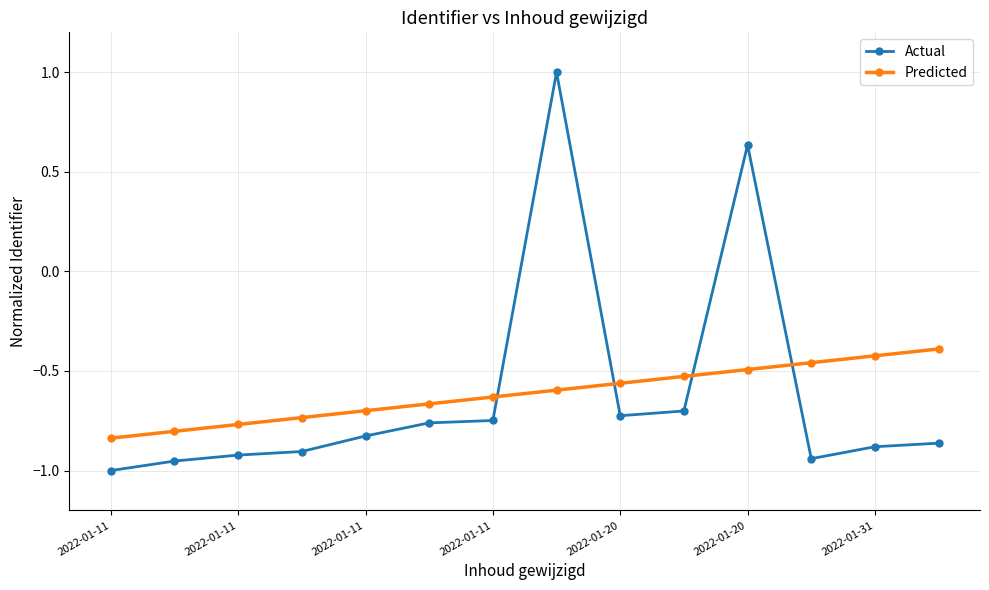

What is the difference between the maximum and minimum values in the Actual series?

2.0